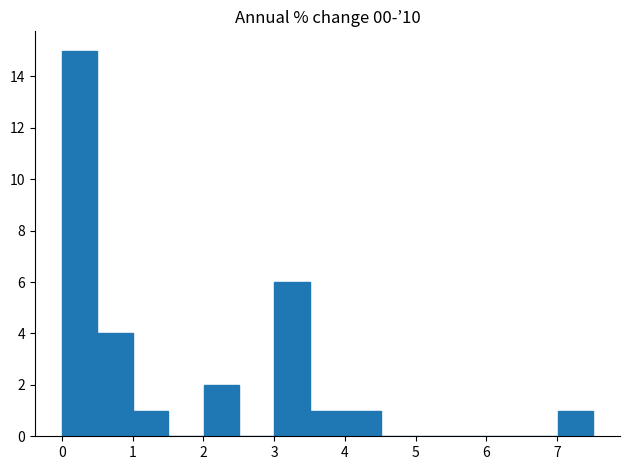

How tall is the bar that spans 2.0 to 2.5 on the x-axis? Neither the bar edges nor the heights are printed on the chart, so give them approximately, as read against the axes.

2